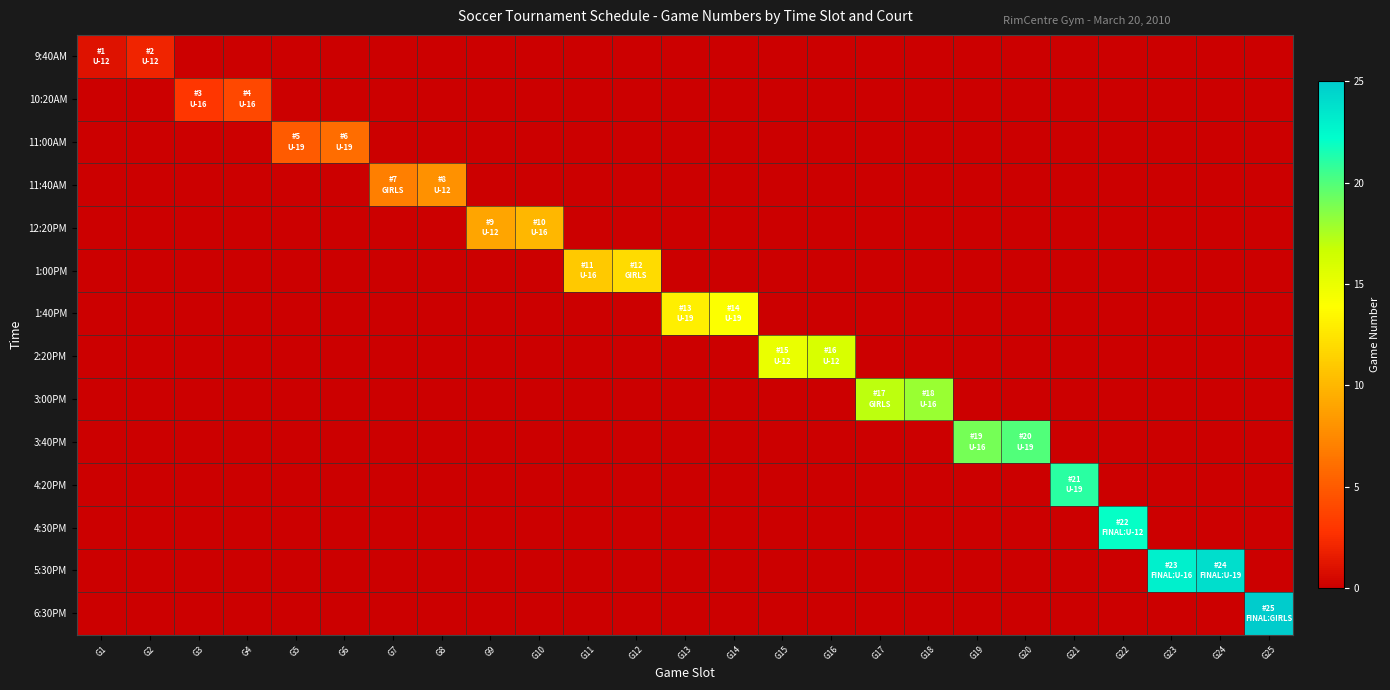

Reading left to right, extract all data points from this chart.

9:40AM: G1=1	G2=2	G3=0	G4=0	G5=0	G6=0	G7=0	G8=0	G9=0	G10=0	G11=0	G12=0	G13=0	G14=0	G15=0	G16=0	G17=0	G18=0	G19=0	G20=0	G21=0	G22=0	G23=0	G24=0	G25=0
10:20AM: G1=0	G2=0	G3=3	G4=4	G5=0	G6=0	G7=0	G8=0	G9=0	G10=0	G11=0	G12=0	G13=0	G14=0	G15=0	G16=0	G17=0	G18=0	G19=0	G20=0	G21=0	G22=0	G23=0	G24=0	G25=0
11:00AM: G1=0	G2=0	G3=0	G4=0	G5=5	G6=6	G7=0	G8=0	G9=0	G10=0	G11=0	G12=0	G13=0	G14=0	G15=0	G16=0	G17=0	G18=0	G19=0	G20=0	G21=0	G22=0	G23=0	G24=0	G25=0
11:40AM: G1=0	G2=0	G3=0	G4=0	G5=0	G6=0	G7=7	G8=8	G9=0	G10=0	G11=0	G12=0	G13=0	G14=0	G15=0	G16=0	G17=0	G18=0	G19=0	G20=0	G21=0	G22=0	G23=0	G24=0	G25=0
12:20PM: G1=0	G2=0	G3=0	G4=0	G5=0	G6=0	G7=0	G8=0	G9=9	G10=10	G11=0	G12=0	G13=0	G14=0	G15=0	G16=0	G17=0	G18=0	G19=0	G20=0	G21=0	G22=0	G23=0	G24=0	G25=0
1:00PM: G1=0	G2=0	G3=0	G4=0	G5=0	G6=0	G7=0	G8=0	G9=0	G10=0	G11=11	G12=12	G13=0	G14=0	G15=0	G16=0	G17=0	G18=0	G19=0	G20=0	G21=0	G22=0	G23=0	G24=0	G25=0
1:40PM: G1=0	G2=0	G3=0	G4=0	G5=0	G6=0	G7=0	G8=0	G9=0	G10=0	G11=0	G12=0	G13=13	G14=14	G15=0	G16=0	G17=0	G18=0	G19=0	G20=0	G21=0	G22=0	G23=0	G24=0	G25=0
2:20PM: G1=0	G2=0	G3=0	G4=0	G5=0	G6=0	G7=0	G8=0	G9=0	G10=0	G11=0	G12=0	G13=0	G14=0	G15=15	G16=16	G17=0	G18=0	G19=0	G20=0	G21=0	G22=0	G23=0	G24=0	G25=0
3:00PM: G1=0	G2=0	G3=0	G4=0	G5=0	G6=0	G7=0	G8=0	G9=0	G10=0	G11=0	G12=0	G13=0	G14=0	G15=0	G16=0	G17=17	G18=18	G19=0	G20=0	G21=0	G22=0	G23=0	G24=0	G25=0
3:40PM: G1=0	G2=0	G3=0	G4=0	G5=0	G6=0	G7=0	G8=0	G9=0	G10=0	G11=0	G12=0	G13=0	G14=0	G15=0	G16=0	G17=0	G18=0	G19=19	G20=20	G21=0	G22=0	G23=0	G24=0	G25=0
4:20PM: G1=0	G2=0	G3=0	G4=0	G5=0	G6=0	G7=0	G8=0	G9=0	G10=0	G11=0	G12=0	G13=0	G14=0	G15=0	G16=0	G17=0	G18=0	G19=0	G20=0	G21=21	G22=0	G23=0	G24=0	G25=0
4:30PM: G1=0	G2=0	G3=0	G4=0	G5=0	G6=0	G7=0	G8=0	G9=0	G10=0	G11=0	G12=0	G13=0	G14=0	G15=0	G16=0	G17=0	G18=0	G19=0	G20=0	G21=0	G22=22	G23=0	G24=0	G25=0
5:30PM: G1=0	G2=0	G3=0	G4=0	G5=0	G6=0	G7=0	G8=0	G9=0	G10=0	G11=0	G12=0	G13=0	G14=0	G15=0	G16=0	G17=0	G18=0	G19=0	G20=0	G21=0	G22=0	G23=23	G24=24	G25=0
6:30PM: G1=0	G2=0	G3=0	G4=0	G5=0	G6=0	G7=0	G8=0	G9=0	G10=0	G11=0	G12=0	G13=0	G14=0	G15=0	G16=0	G17=0	G18=0	G19=0	G20=0	G21=0	G22=0	G23=0	G24=0	G25=25